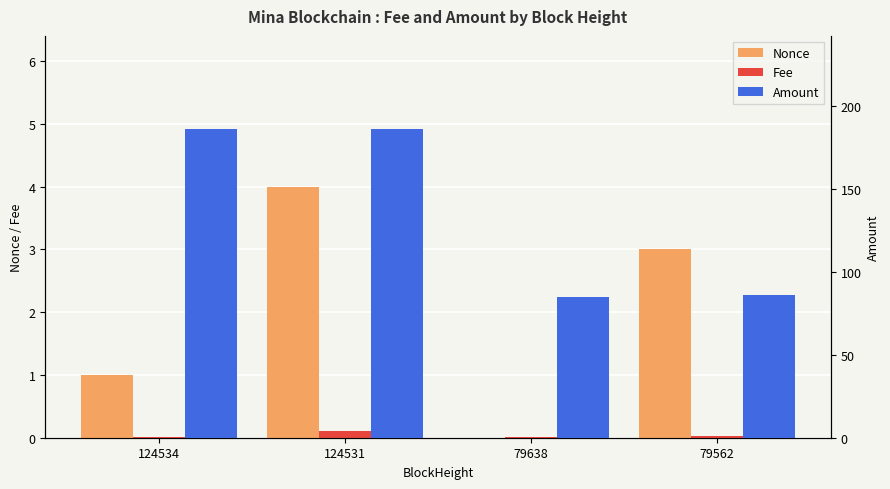

What is the difference between the highest and lowest values at 79638?

85.0